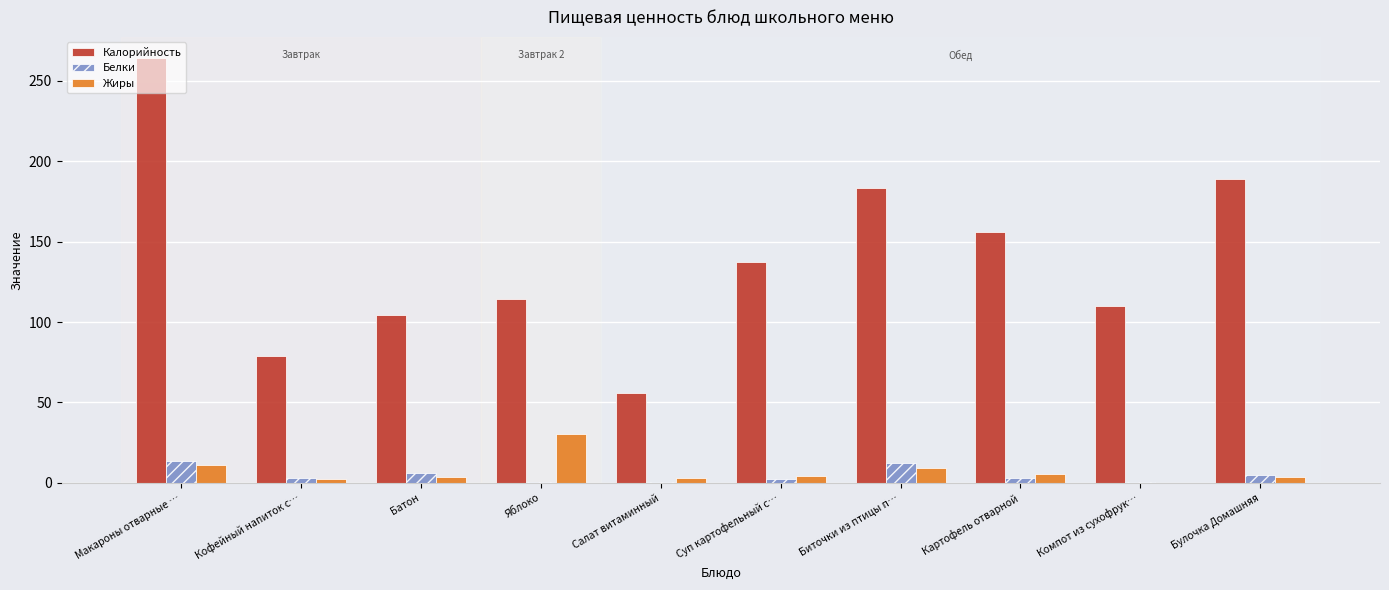

Does the chart contain stacked bars?

No